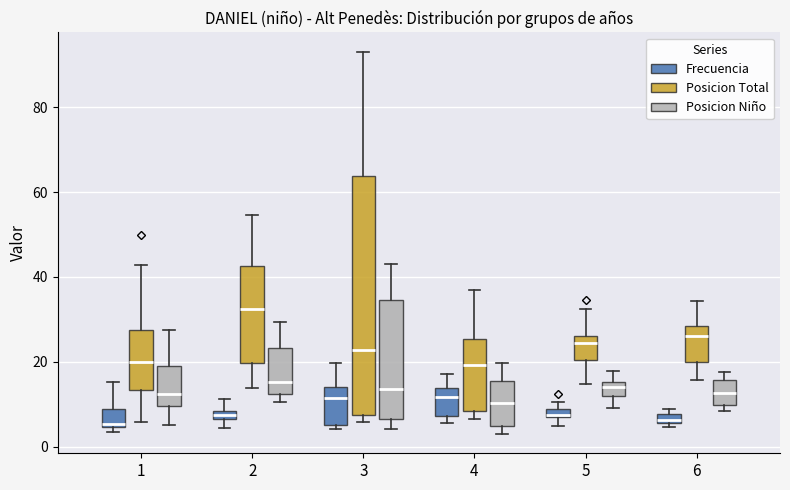

Which box is the tallest, from its lower edge to its upper edge?

3 (Posicion Total)